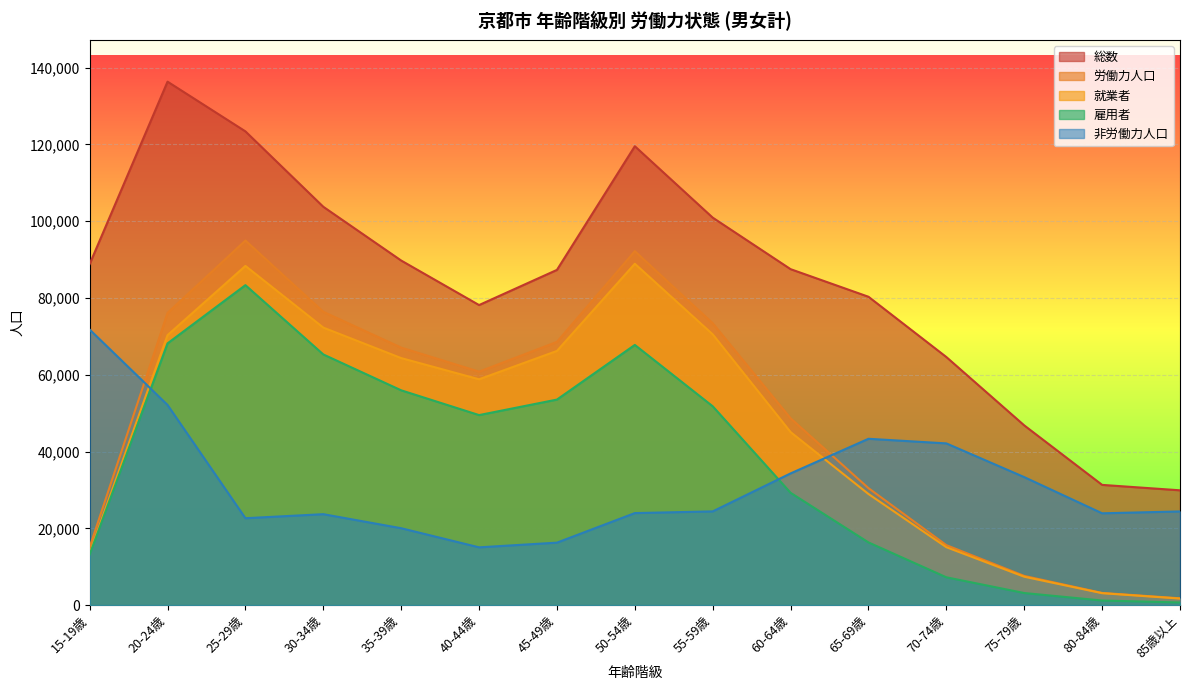

Reading left to right, what are all the values shown in this chart?

就業者: 13605	70315	88351	72284	64342	58820	66207	88915	70525	45060	28940	15083	7394	3107	1702
雇用者: 13164	68174	83342	65293	55948	49496	53535	67773	51787	29250	16328	7245	3147	1193	686
非労働力人口: 71769	52136	22635	23685	20029	15050	16272	23971	24412	34307	43324	42121	33337	23915	24400
労働力人口: 15089	76113	94969	76398	67073	60805	68567	92195	73413	48655	30465	15623	7605	3172	1774
総数: 88837	136344	123394	103755	89751	78156	87315	119528	100925	87504	80317	64615	46811	31316	29904